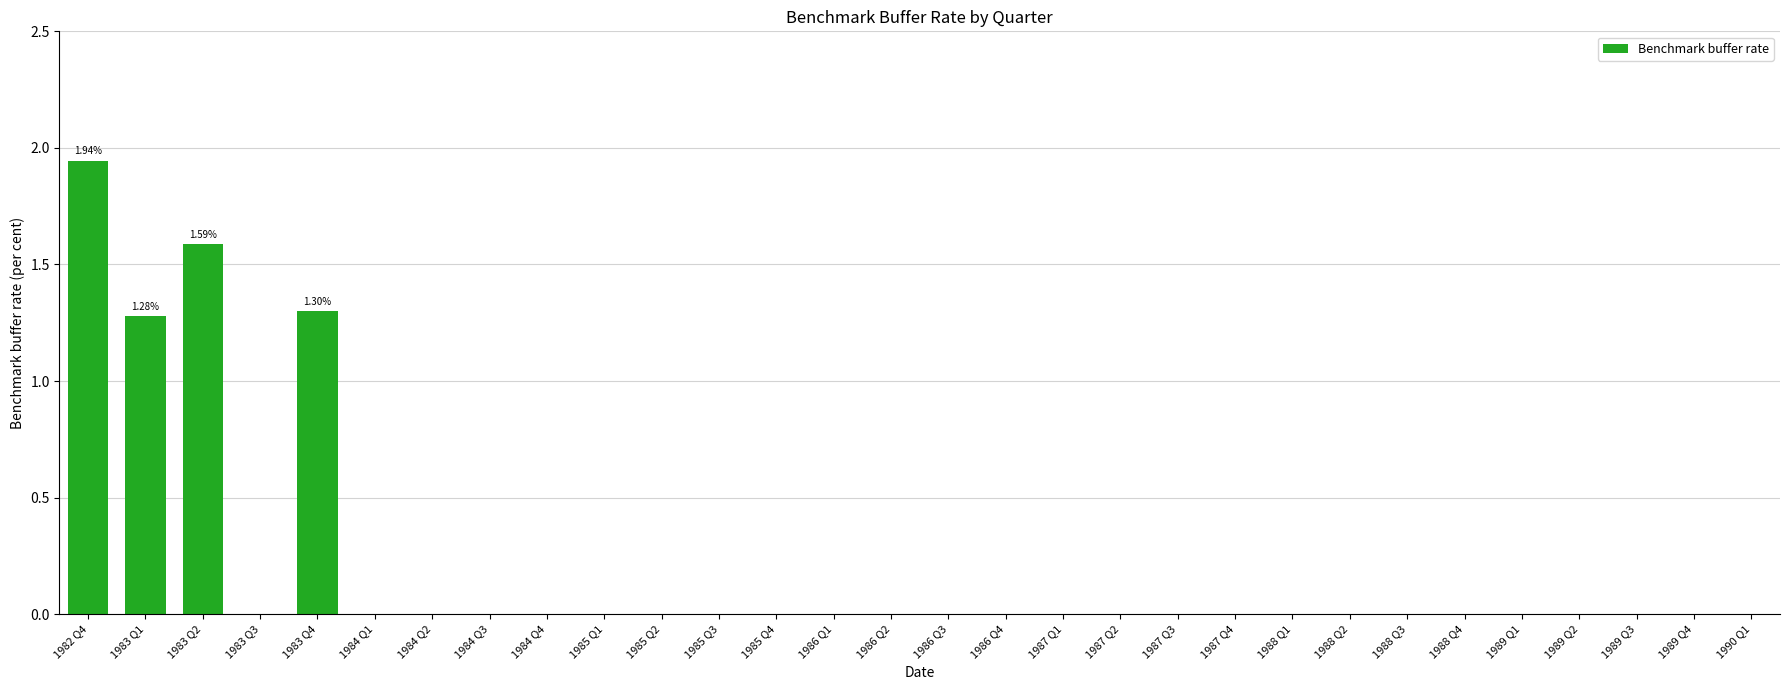

Are the bars horizontal?

No